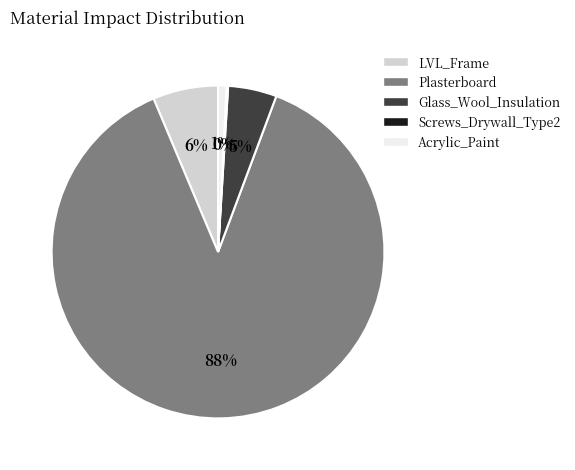

Does any single category account for the majority?

Yes